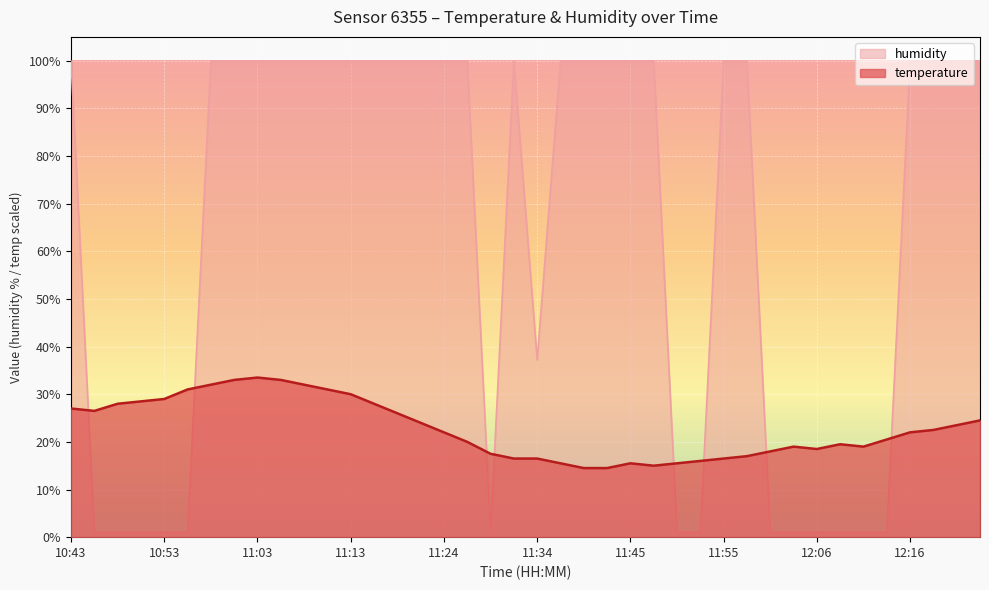

What is the label of the 30th point from the left?

11:58